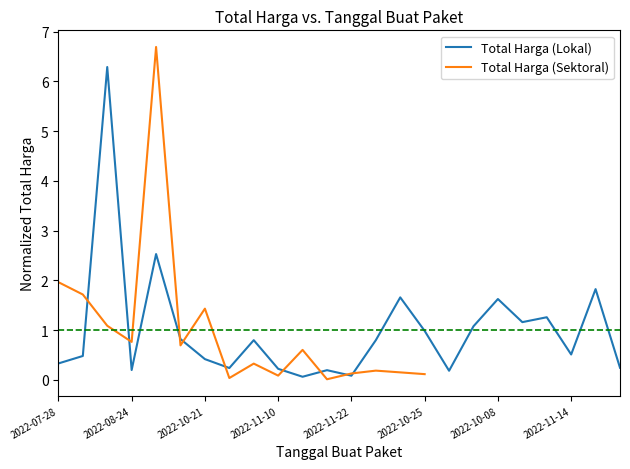

The value of Total Harga (Lokal) at 2022-08-24 is 0.7. True or false?

False